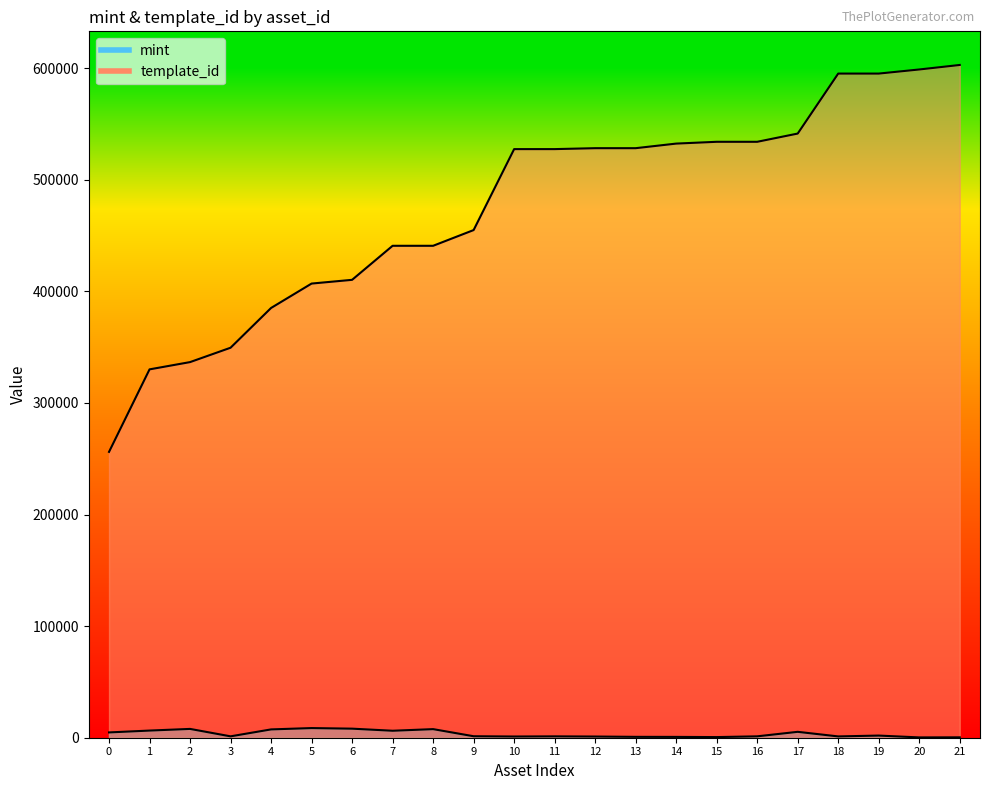

Rank the series by their average value, from lowest to highest.

mint, template_id